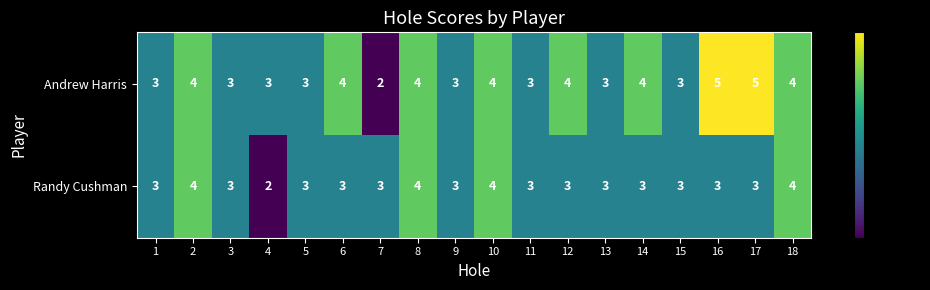

What is the greatest value displayed?

5